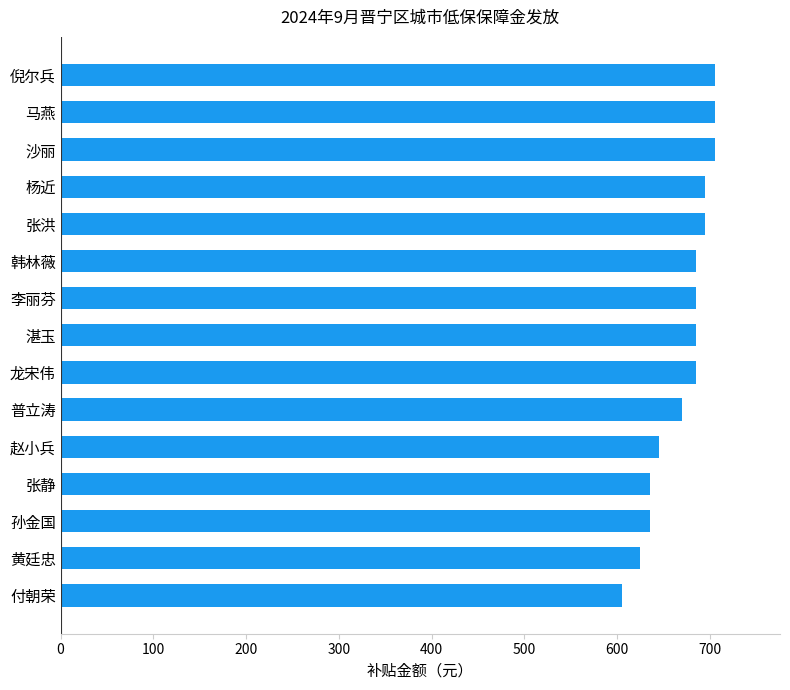

The value at 付朝荣 is 334. True or false?

False